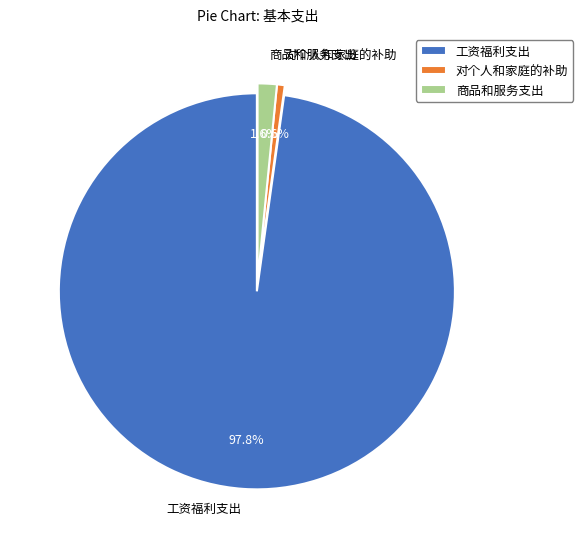

Which category accounts for the majority?

工资福利支出